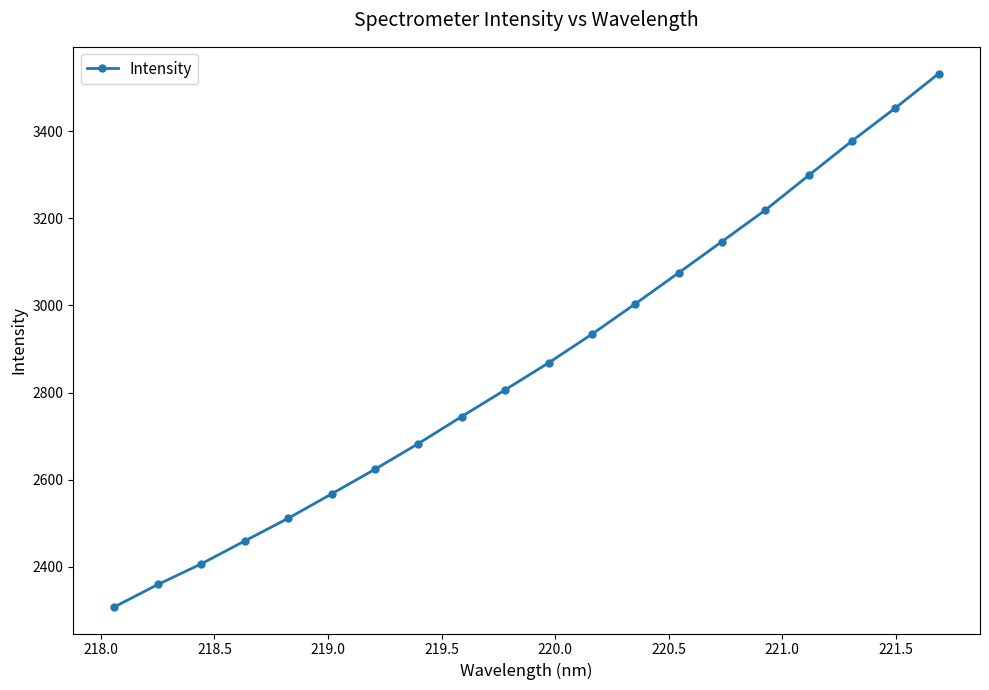

What is the sum of all values?

57377.9